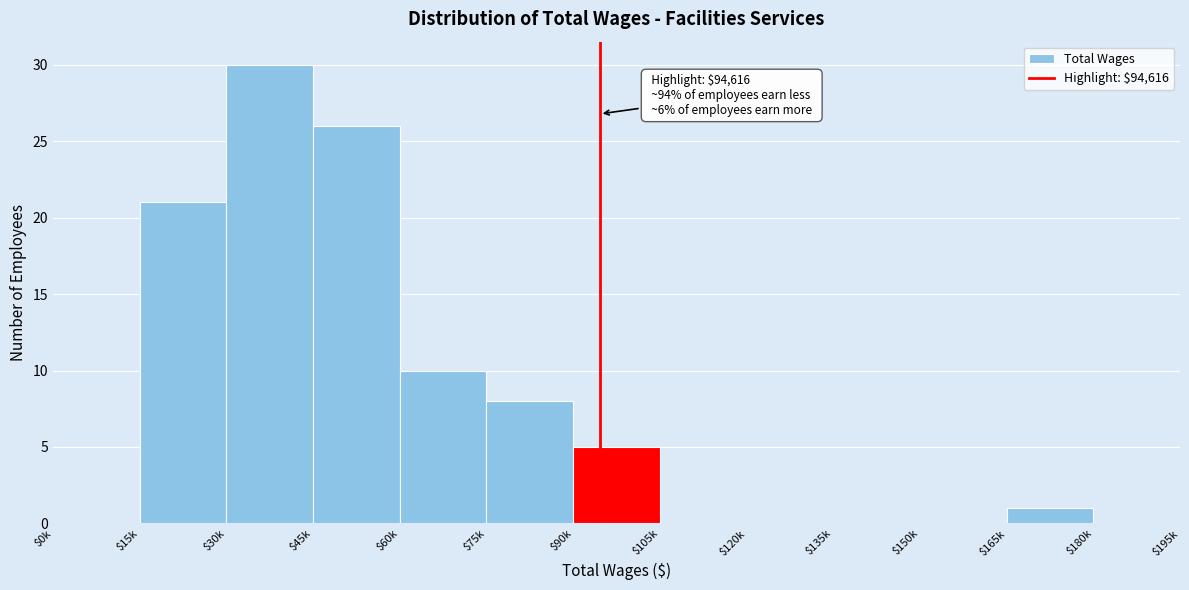

True or false: the data shows 5 at $90k.

True